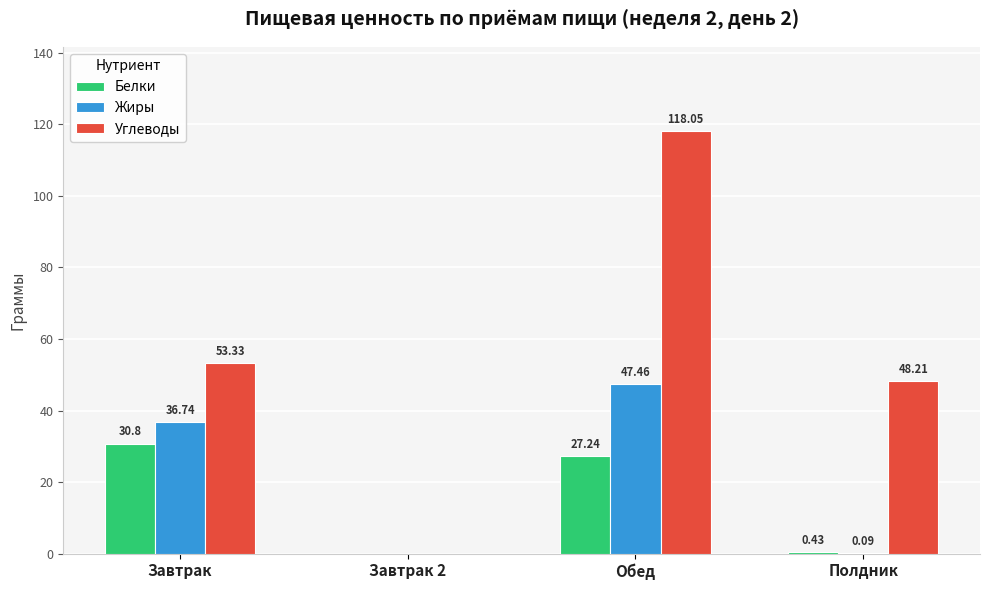

Between Завтрак and Полдник, which series saw the biggest shift?

Жиры